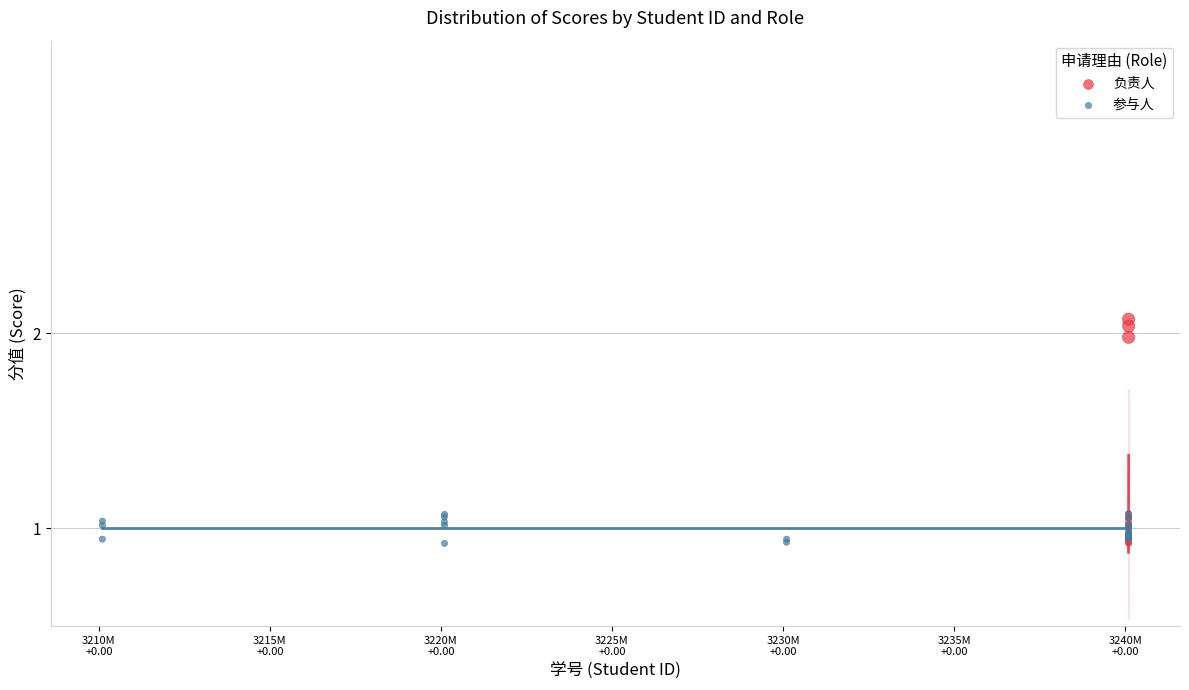

Which series has the widest spread of Y values?

负责人